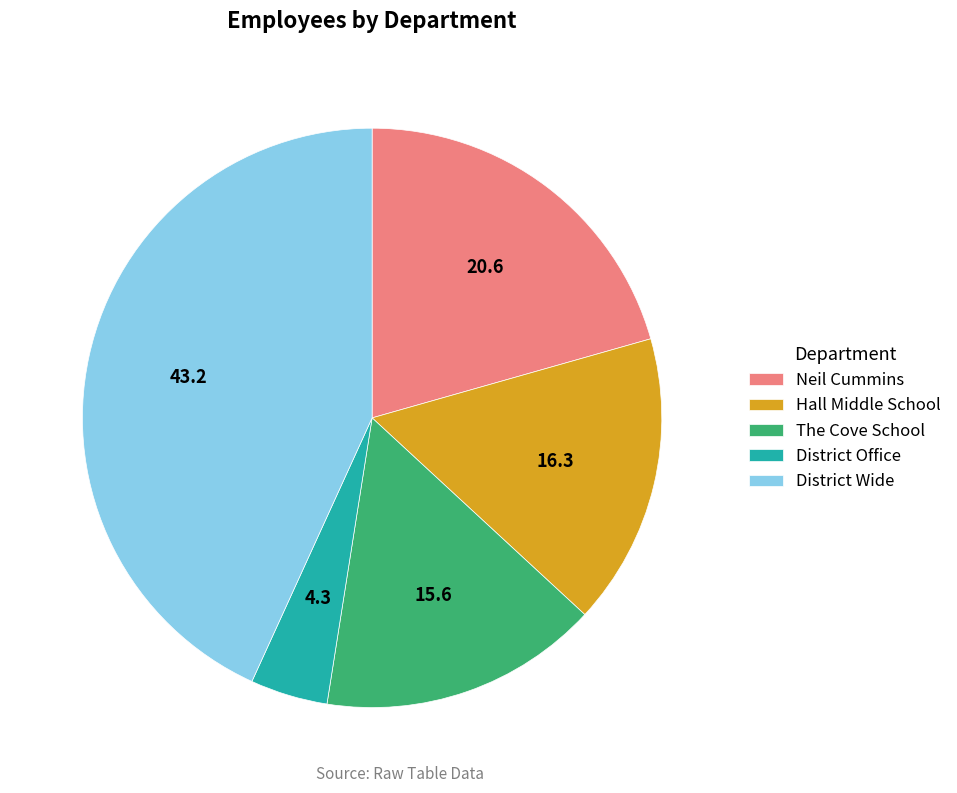

Is it true that The Cove School is 16% of the pie?

True